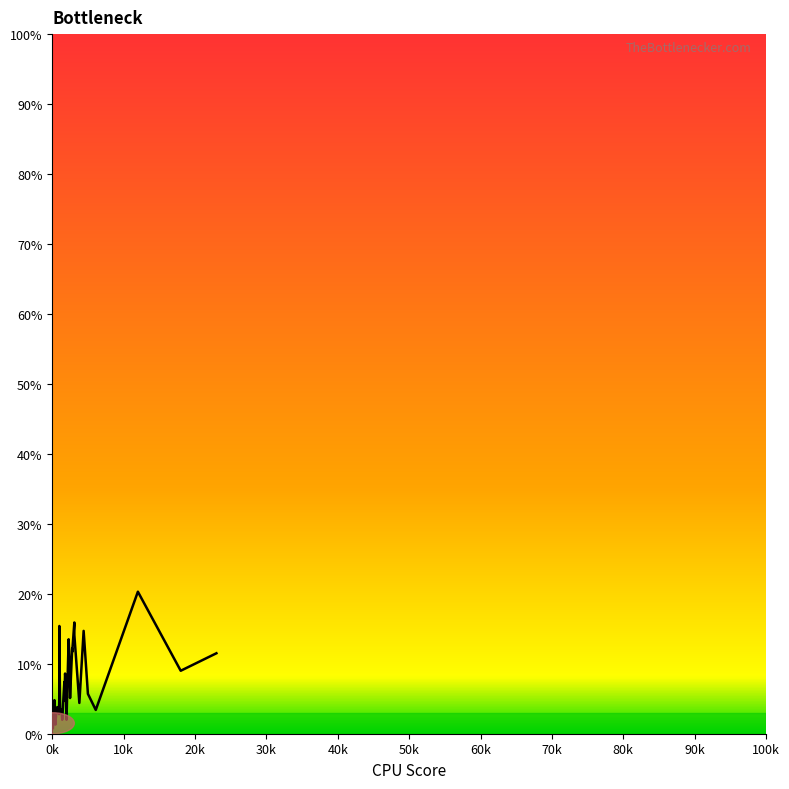

How many lines are shown in the chart?

1